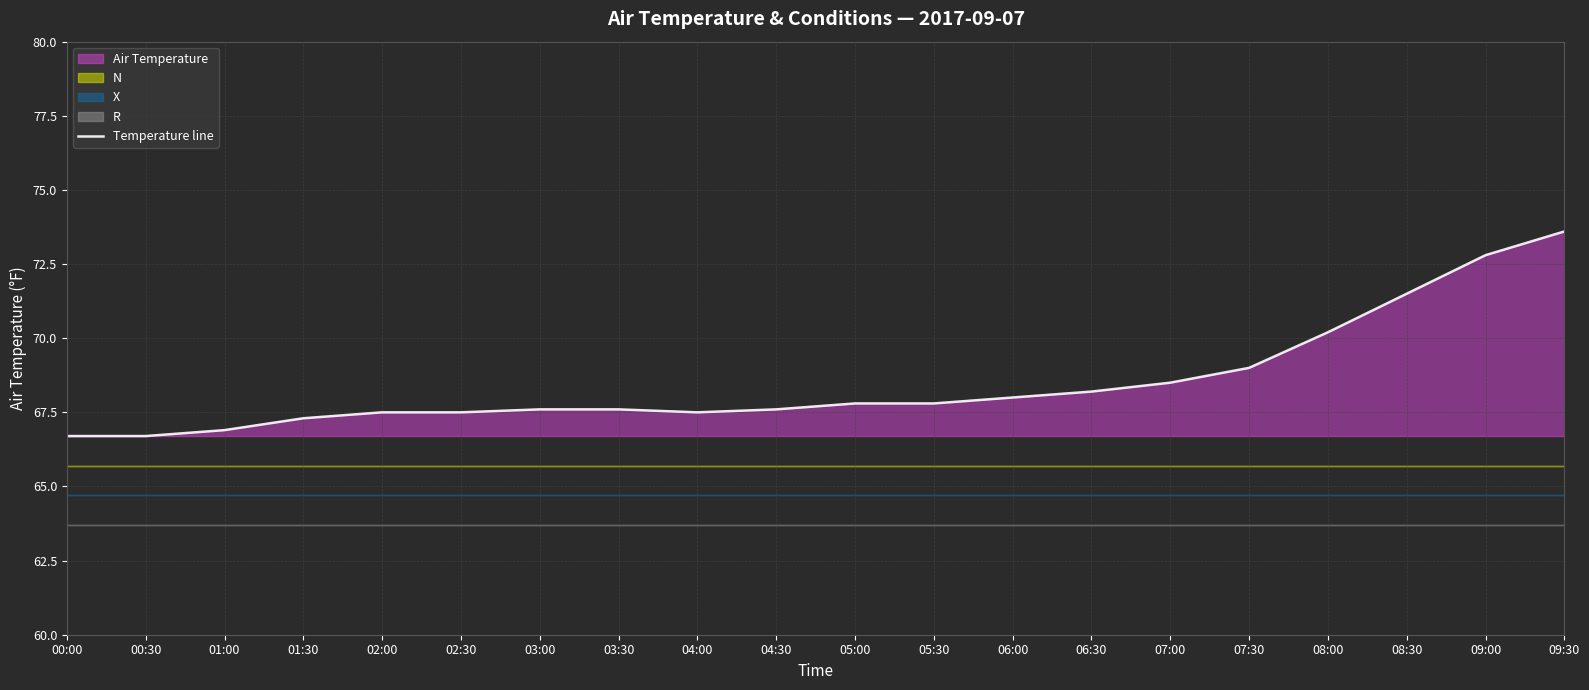

Which has a higher value, 03:30 or 05:30?

05:30